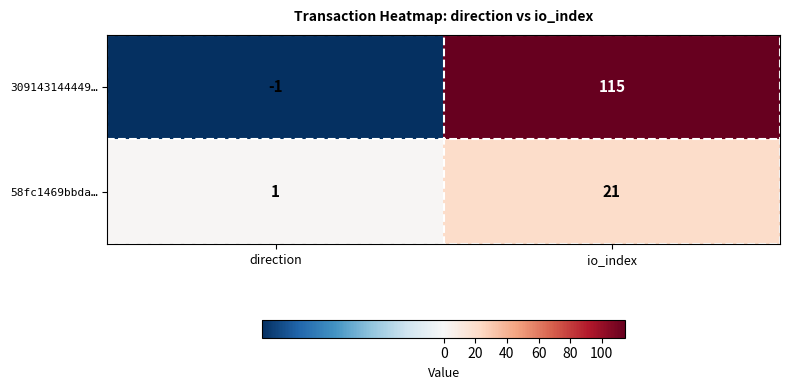

What is the difference between the highest and lowest values at io_index?

94